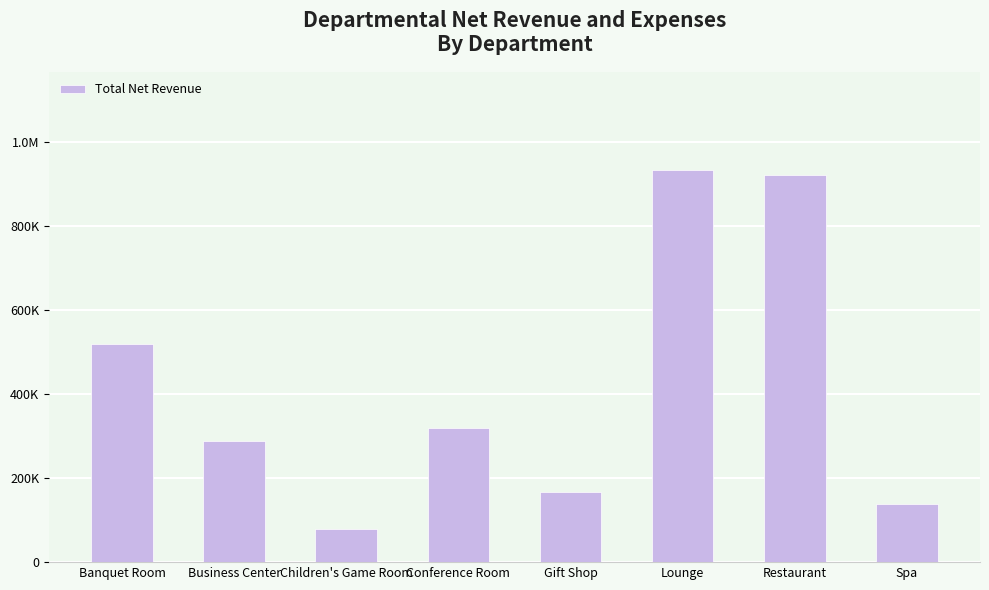

Does the chart contain any negative values?

No